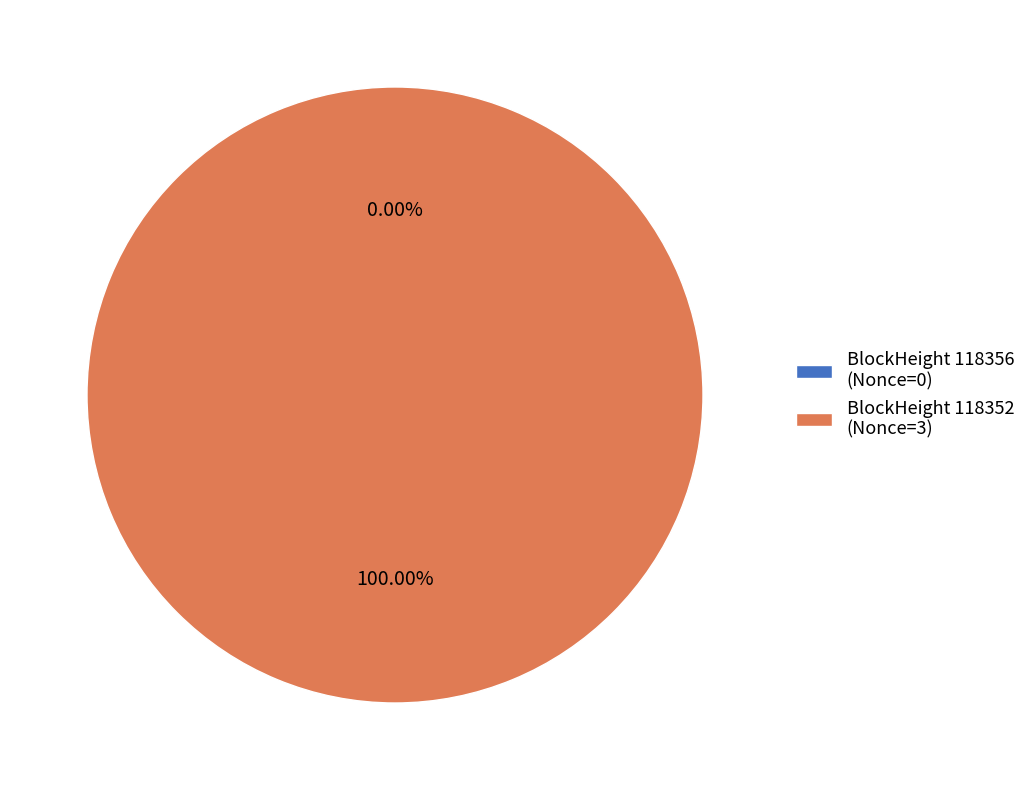

What portion of the pie excludes 118356?

100.0%